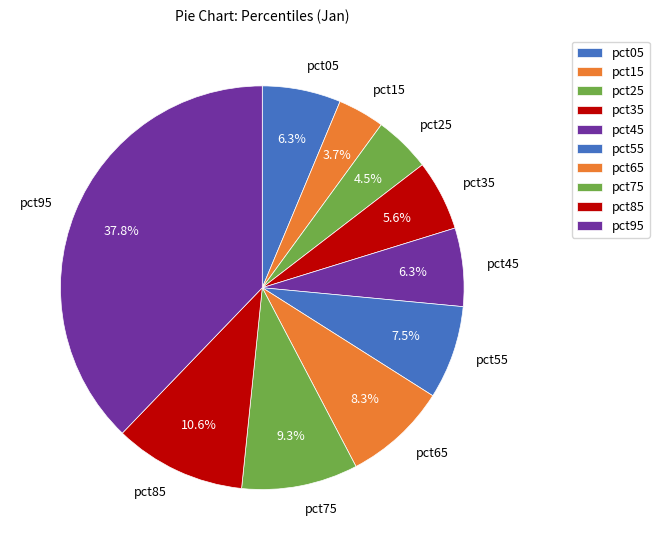

How many segments does this pie chart have?

10